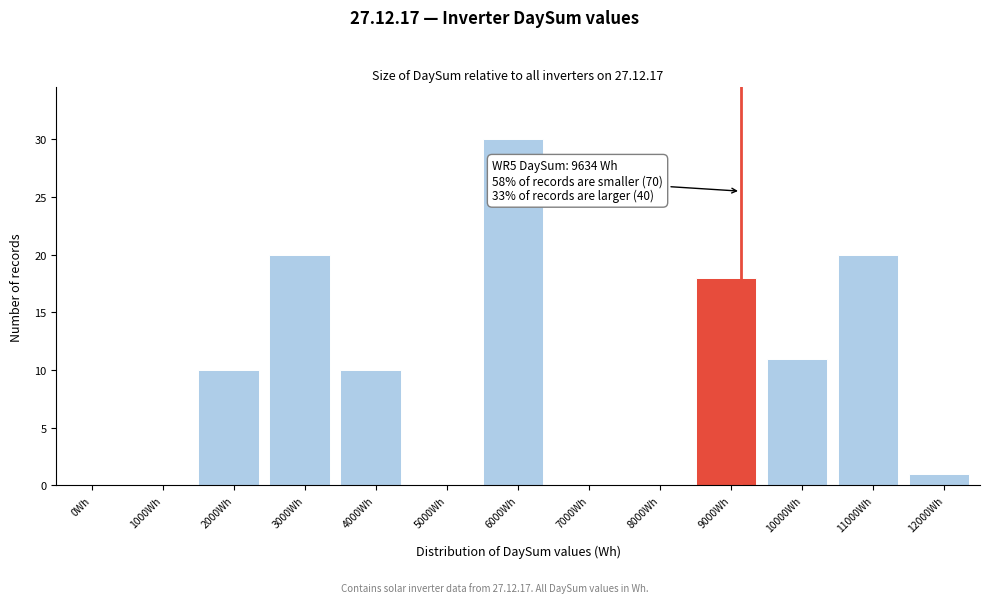

Reading left to right, transcribe all the data shown in this chart.

0Wh=0	1000Wh=0	2000Wh=10	3000Wh=20	4000Wh=10	5000Wh=0	6000Wh=30	7000Wh=0	8000Wh=0	9000Wh=18	10000Wh=11	11000Wh=20	12000Wh=1